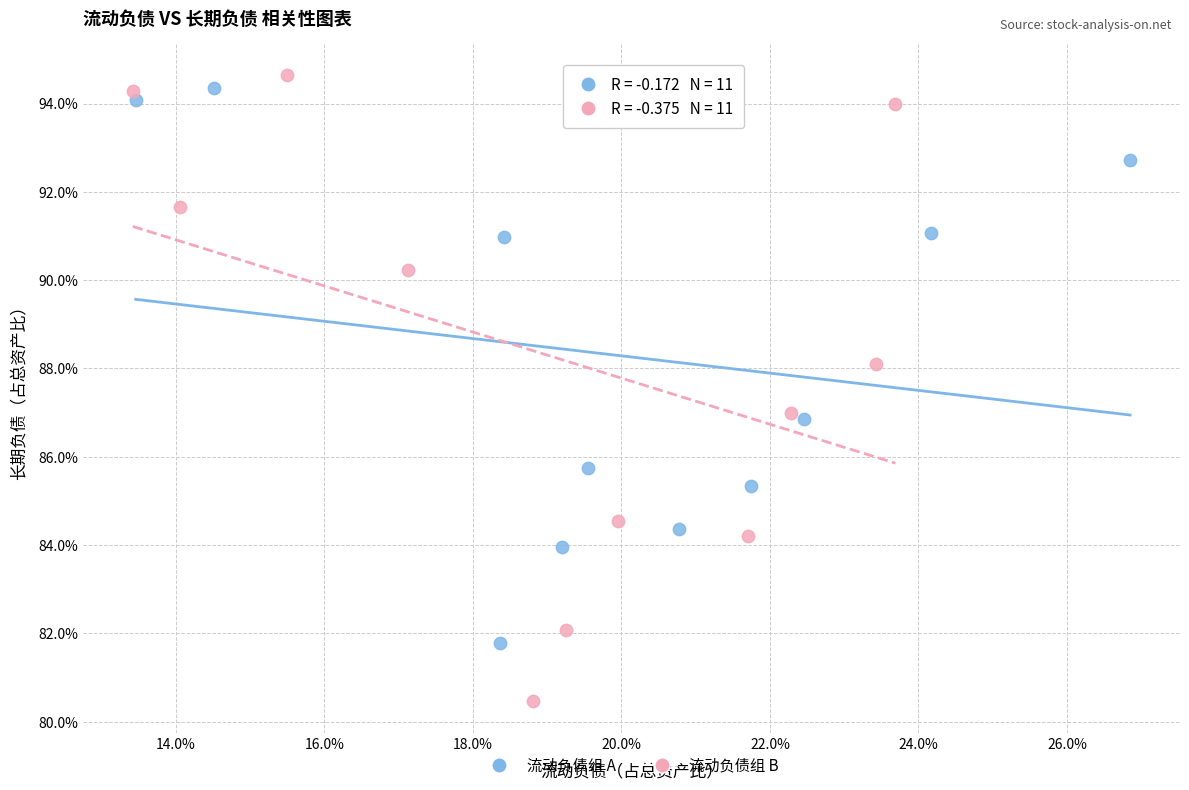

Which series has the widest spread of Y values?

流动负债组 B